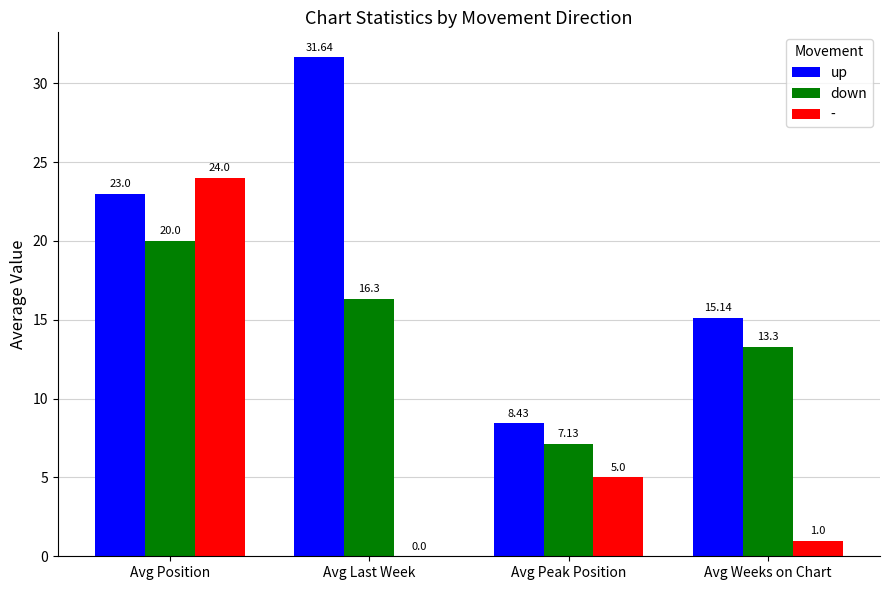

What is the greatest value displayed?

31.6